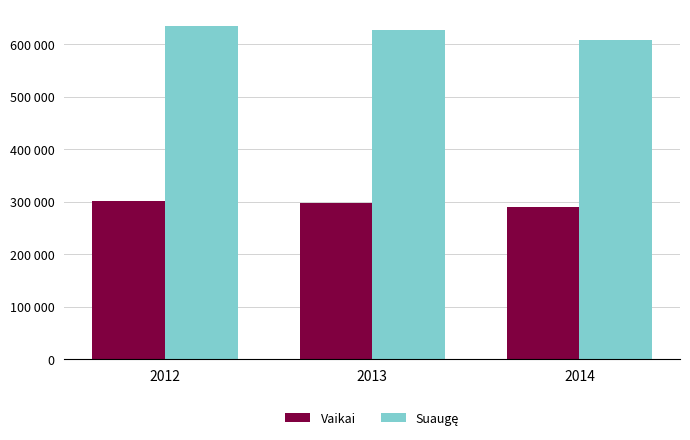

What is the difference between the second highest and minimum values in the Suaugę series?

19220